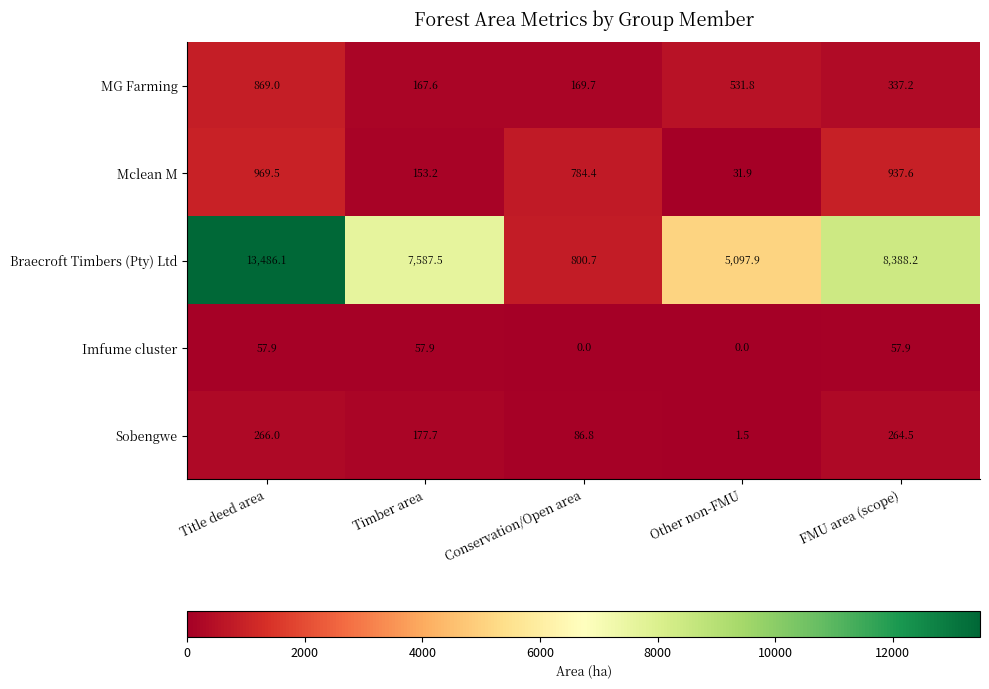

What is the lowest value of the Braecroft Timbers (Pty) Ltd series?

800.7